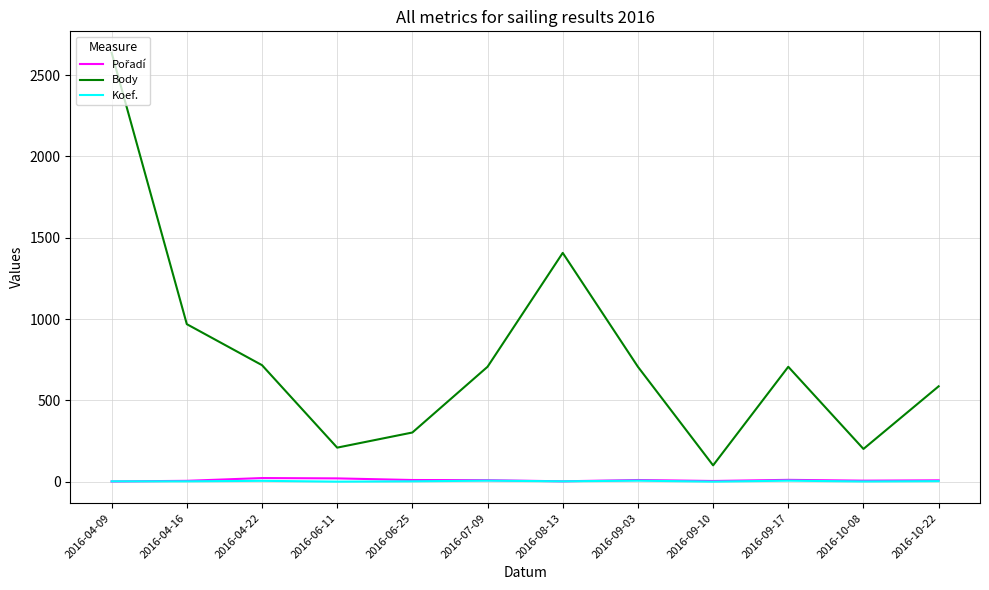

Which series has the largest total across all categories?

Body